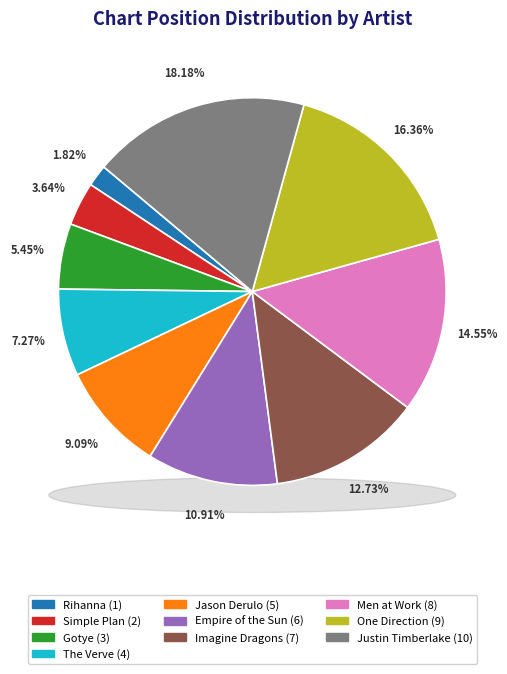

How many segments does this pie chart have?

10